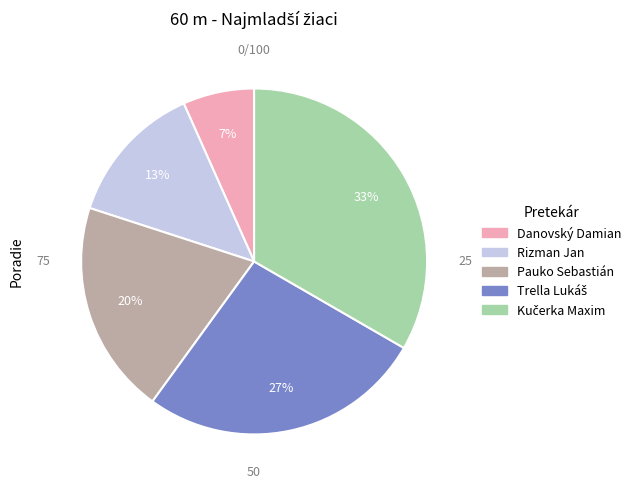

How many slices are in this pie chart?

5